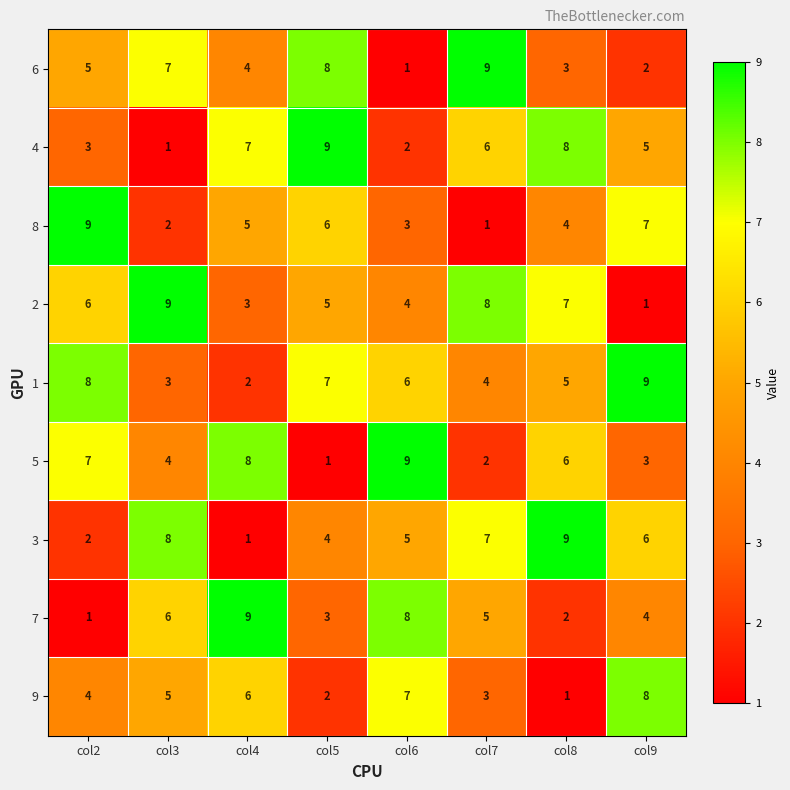

What is the total value across all series at col5?

45